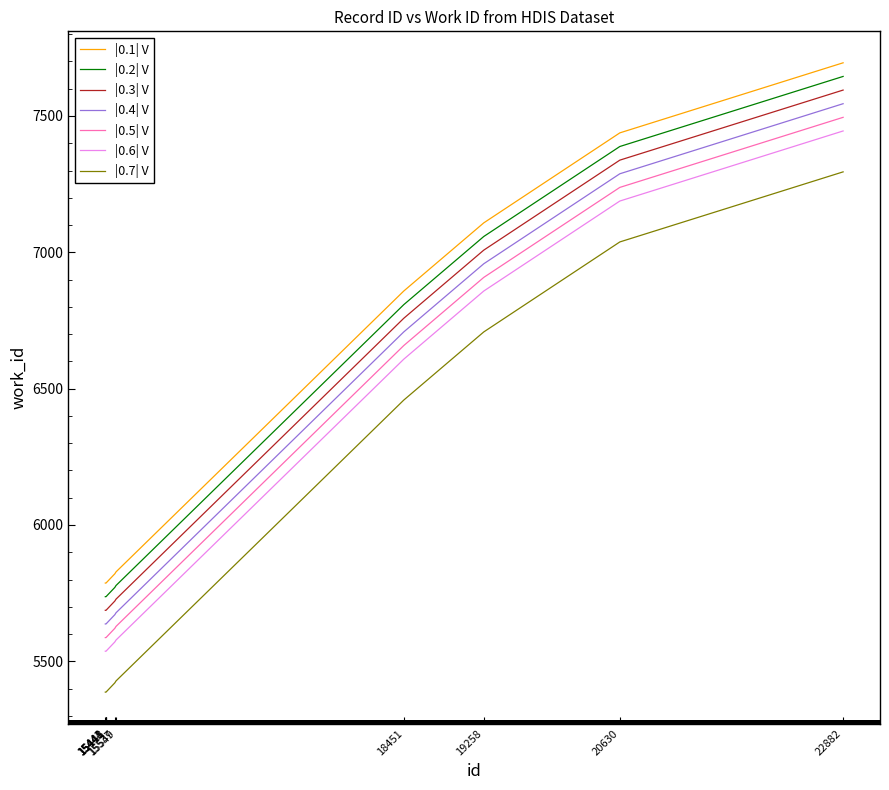

True or false: |0.6| V and |0.3| V cross at least once.

False